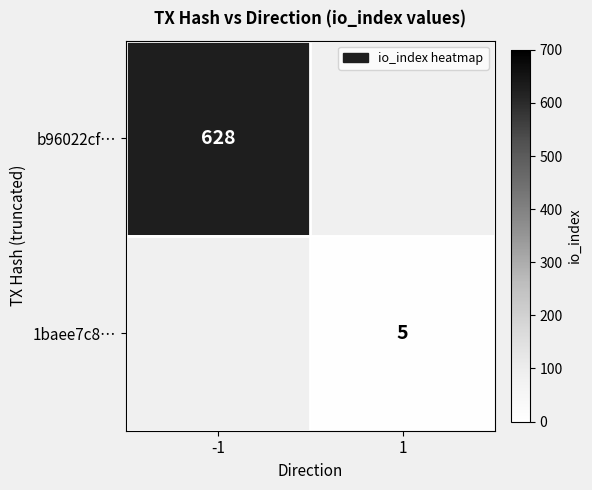

Is it true that 1baee7c8… equals 2 at 1?

False